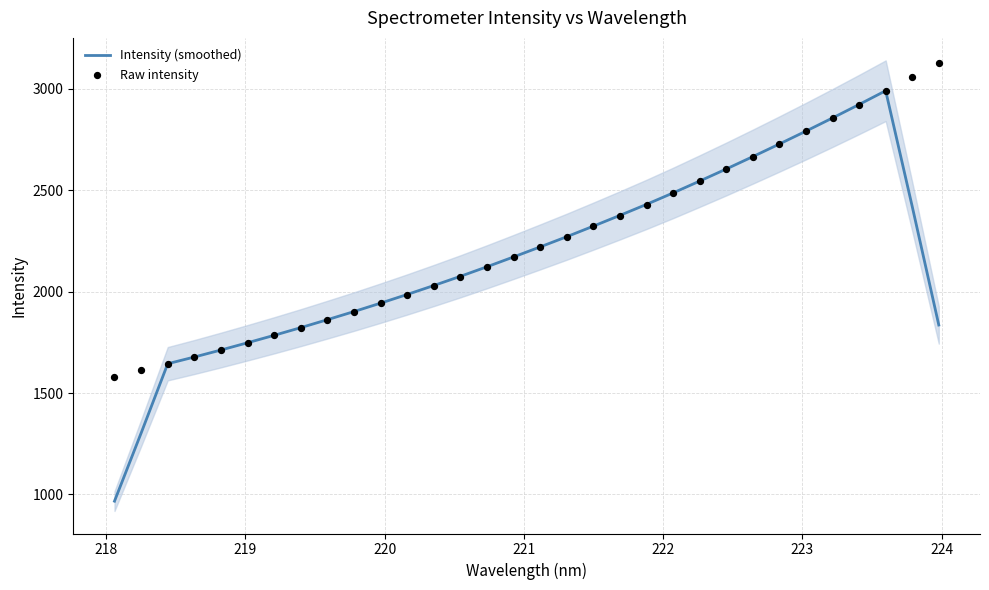

At how many categories does at least one series exceed 1657?

29